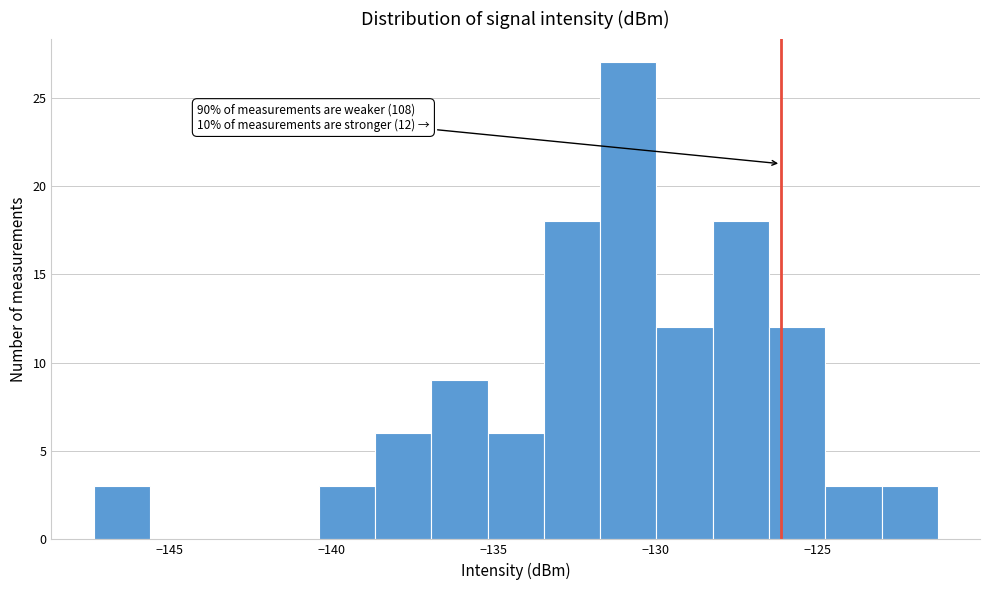

Around what value on the x-axis is the tallest bar? Give the approximate position of its centre, as read against the axis.

-131.0